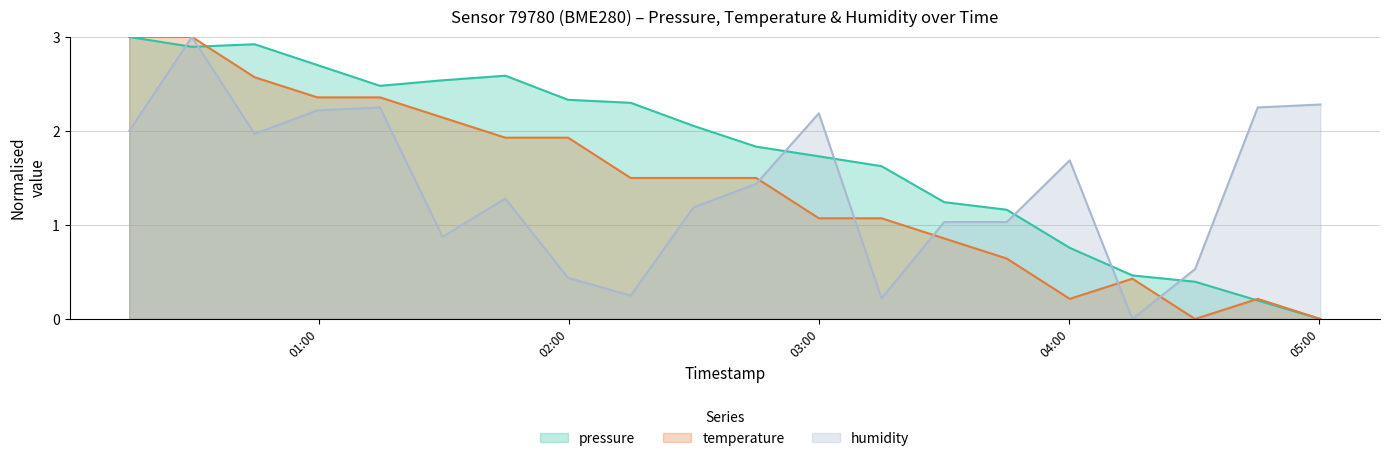

What is the label of the 12th point from the right?

2023-10-13T02:14:46